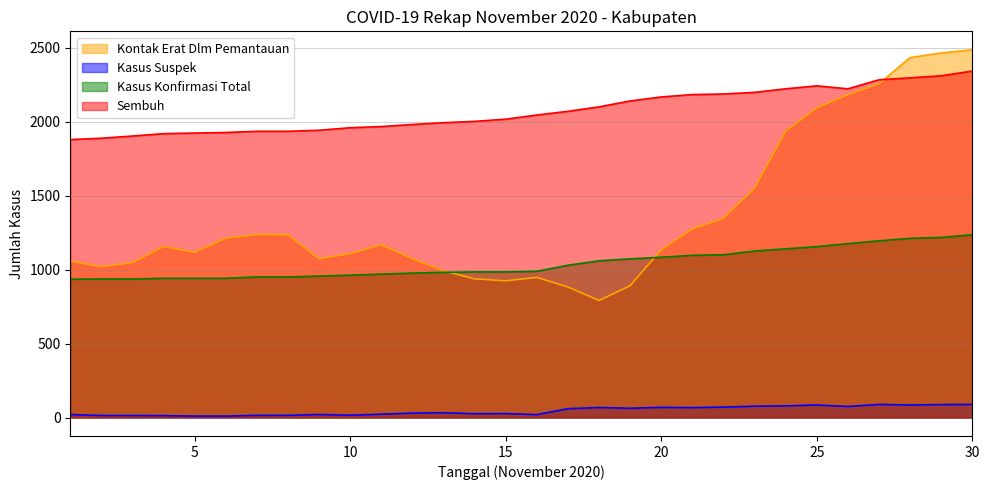

True or false: Sembuh and Kasus Suspek cross at least once.

False